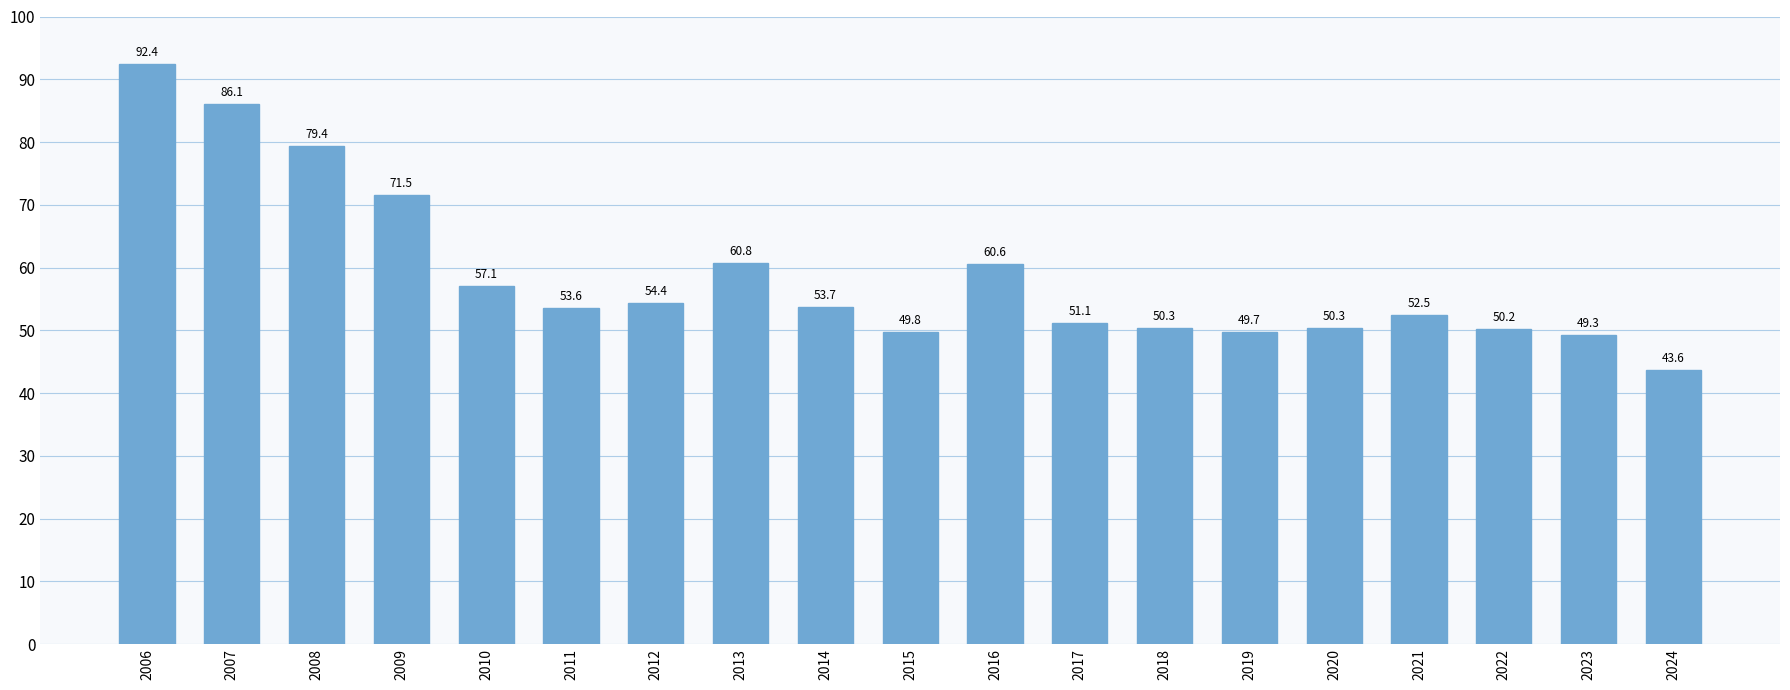

True or false: the data shows 130.3 at 2007.

False